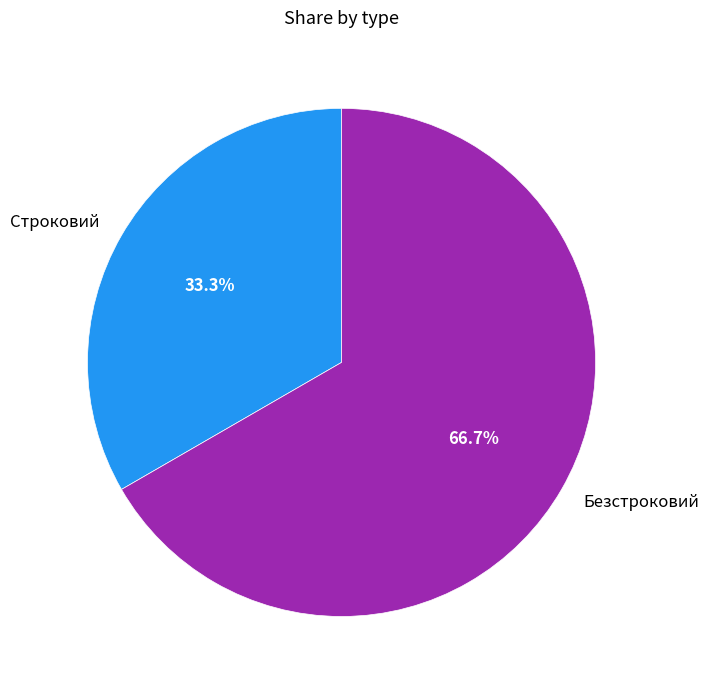

Is the sum of Строковий and Безстроковий greater than half?

Yes